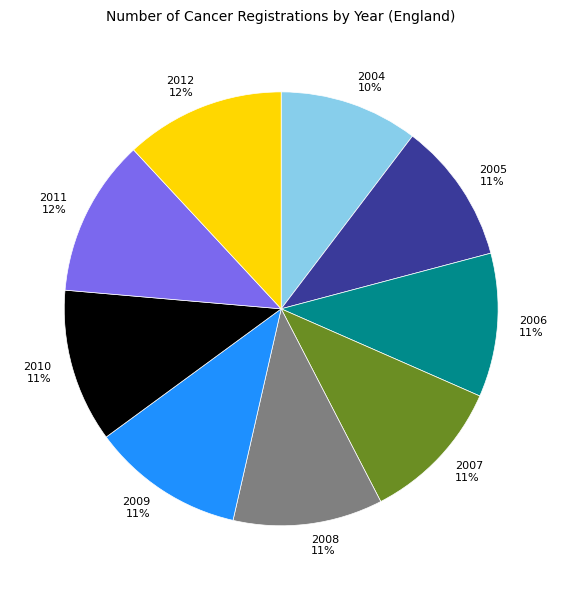

To the nearest percent, what portion does 2006 represent?

11%